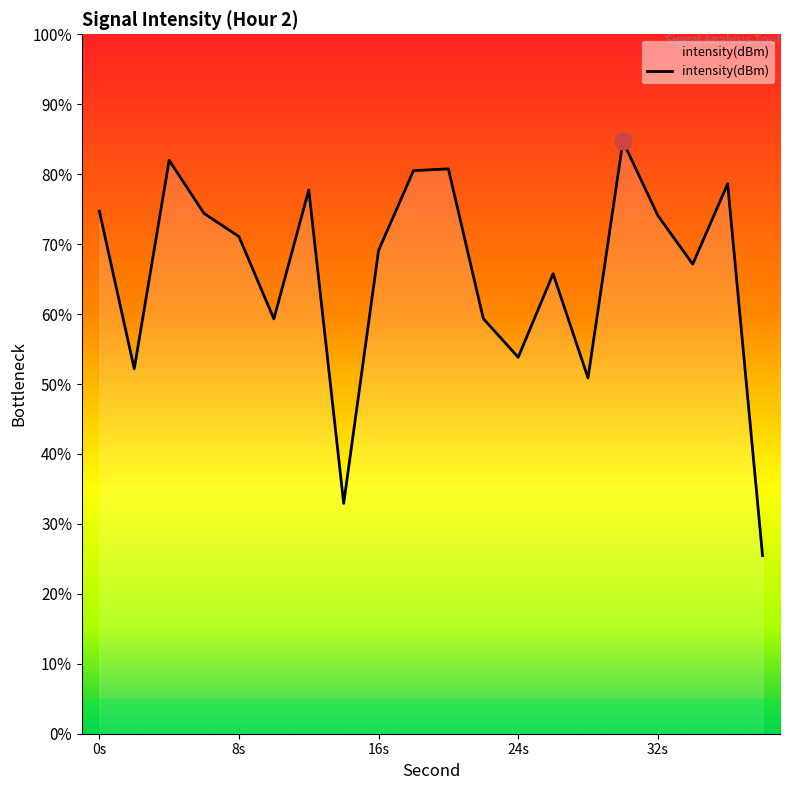

What is the smallest value displayed?

25.5